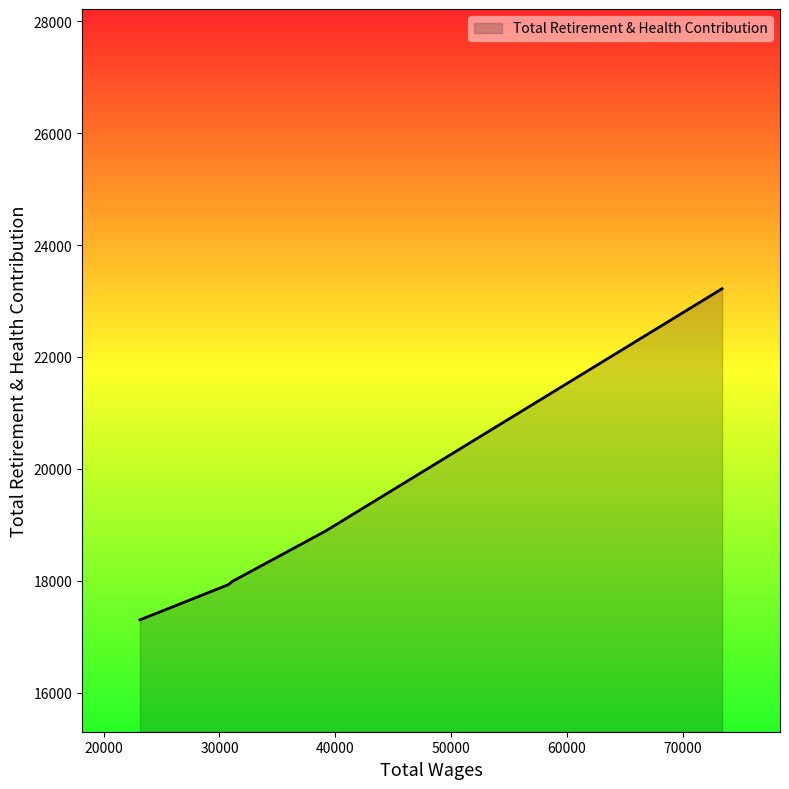

What is the greatest value displayed?

23220